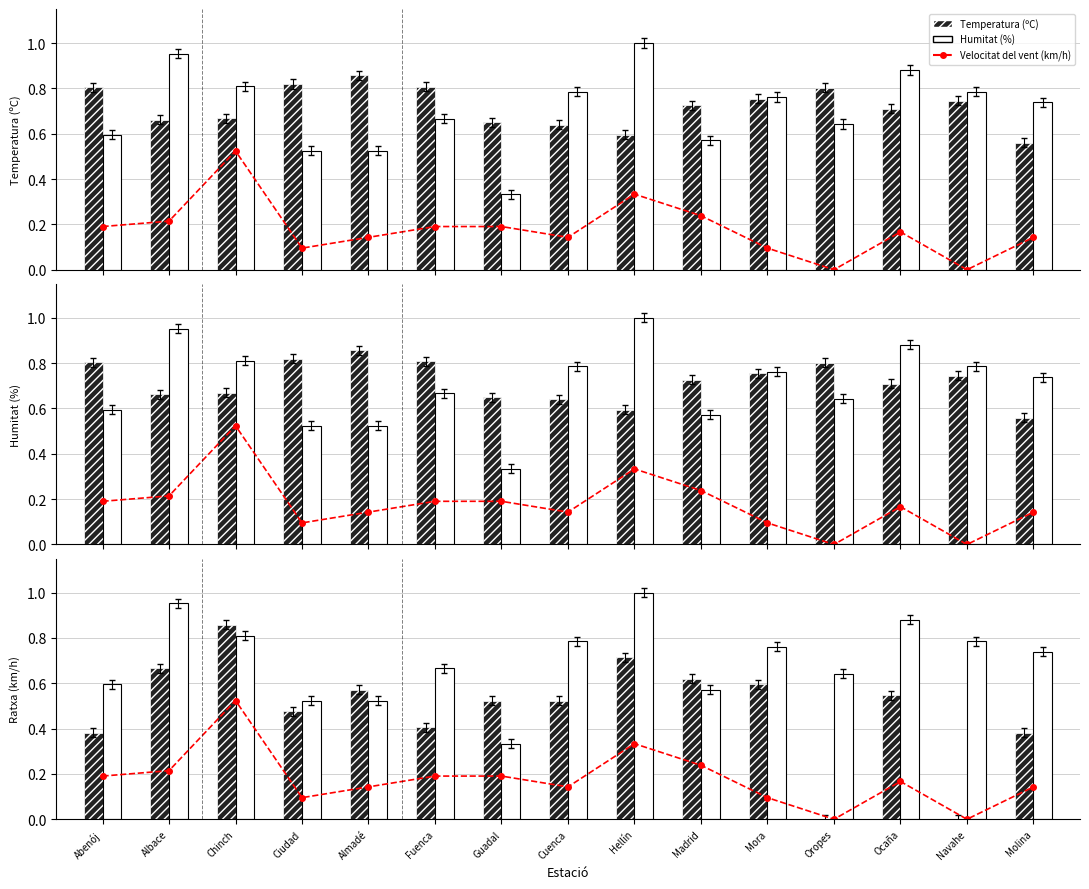

Reading left to right, what are all the values shown in this chart?

Velocitat del vent (km/h): Abenój=0.2	Albace=0.2	Chinch=0.5	Ciudad=0.1	Almadé=0.1	Fuenca=0.2	Guadal=0.2	Cuenca=0.1	Hellín=0.3	Madrid=0.2	Mora=0.1	Oropes=0.0	Ocaña=0.2	Navahe=0.0	Molina=0.1
Temperatura (ºC): Abenój=0.8	Albace=0.7	Chinch=0.7	Ciudad=0.8	Almadé=0.9	Fuenca=0.8	Guadal=0.7	Cuenca=0.6	Hellín=0.6	Madrid=0.7	Mora=0.8	Oropes=0.8	Ocaña=0.7	Navahe=0.7	Molina=0.6
Humitat (%): Abenój=0.6	Albace=1.0	Chinch=0.8	Ciudad=0.5	Almadé=0.5	Fuenca=0.7	Guadal=0.3	Cuenca=0.8	Hellín=1.0	Madrid=0.6	Mora=0.8	Oropes=0.6	Ocaña=0.9	Navahe=0.8	Molina=0.7
Ratxa (km/h): Abenój=0.4	Albace=0.7	Chinch=0.9	Ciudad=0.5	Almadé=0.6	Fuenca=0.4	Guadal=0.5	Cuenca=0.5	Hellín=0.7	Madrid=0.6	Mora=0.6	Oropes=0.0	Ocaña=0.5	Navahe=0.0	Molina=0.4